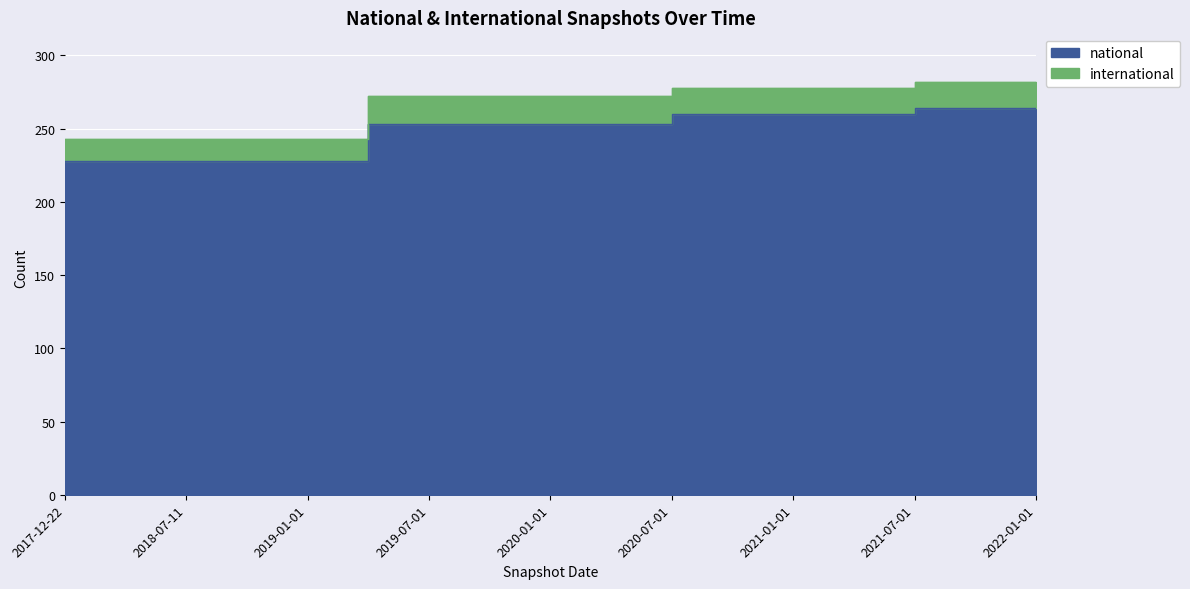

How many values are between 228 and 260?

14